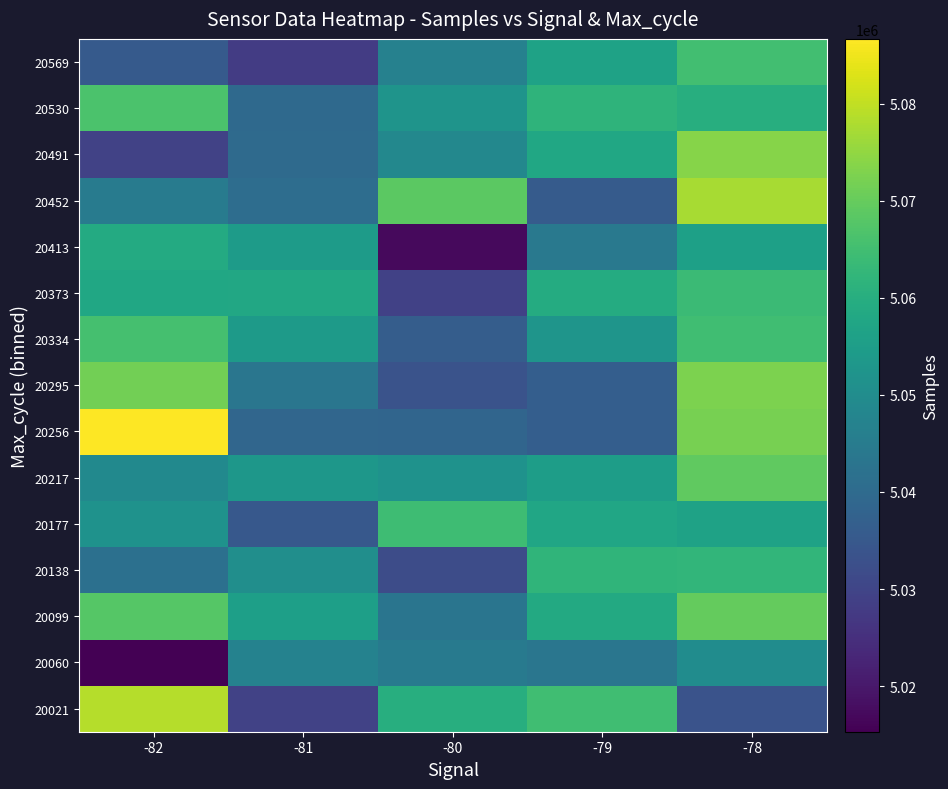

At which category is the sum across all series the highest?

-78